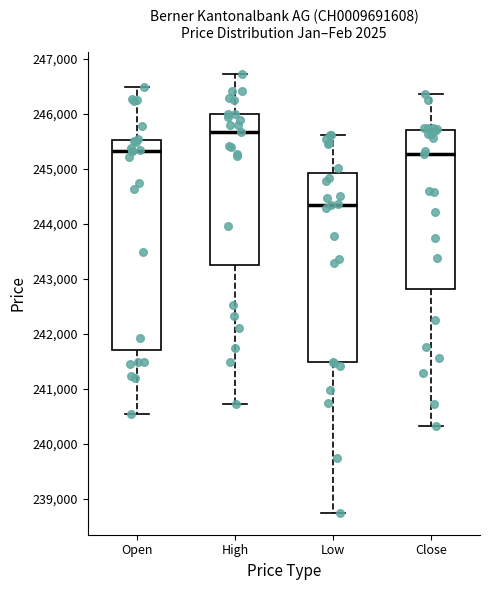

Comparing the boxes themselves (not the whiskers), which one is the tallest?

Open